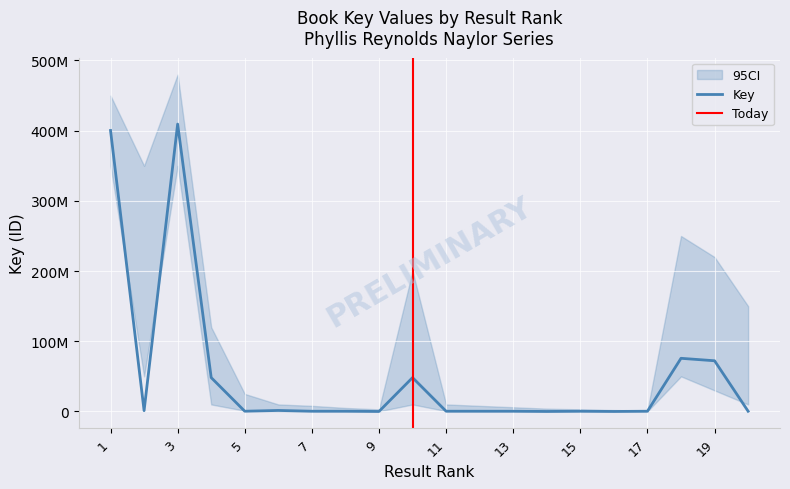

What is the sum of all values?

1059741211